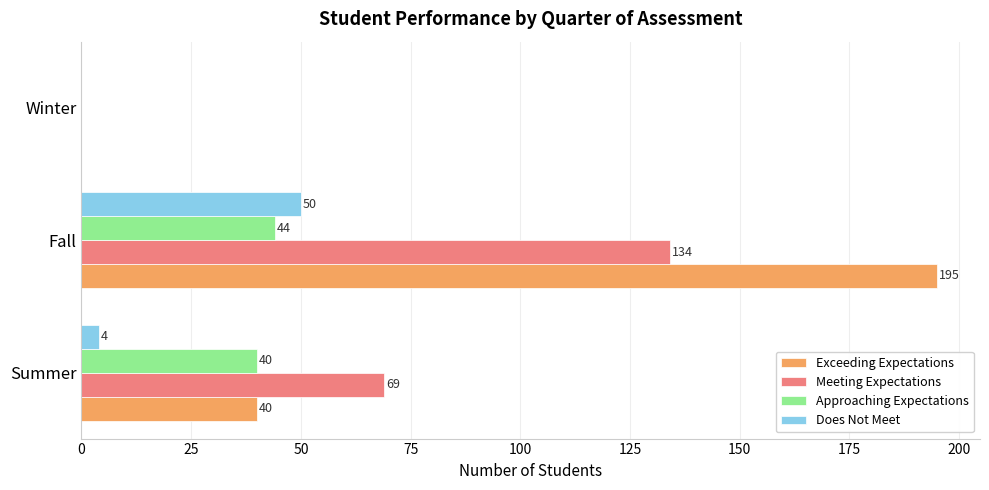

Where is Approaching Expectations nearest to the value 22?

Summer